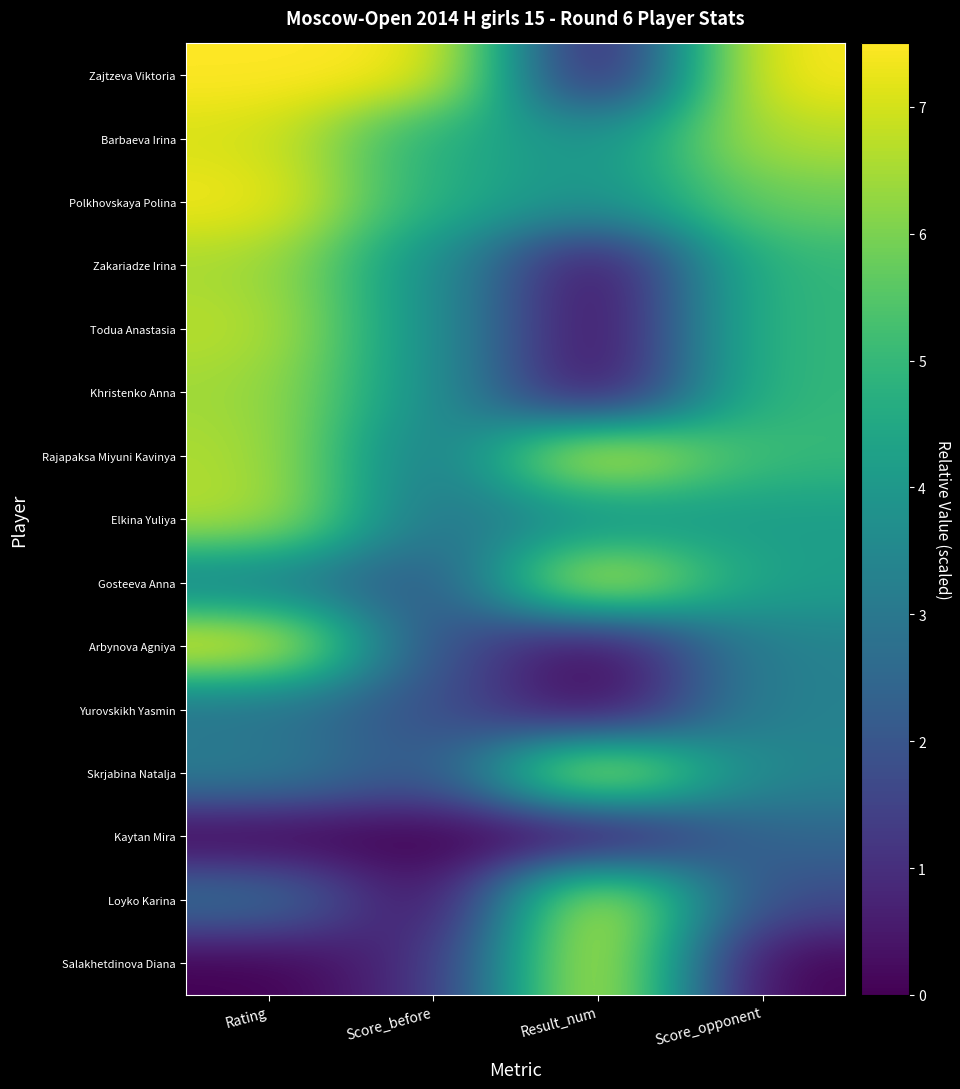

Which has a higher value, Score_before or Result_num?

Score_before